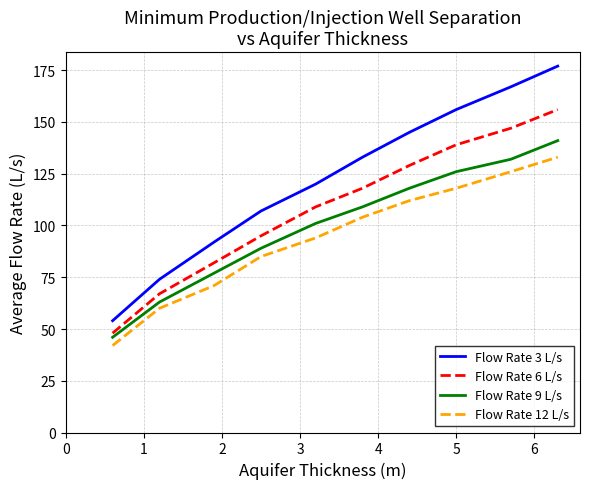

List the series in order of their peak value, highest first.

Flow Rate 3 L/s, Flow Rate 6 L/s, Flow Rate 9 L/s, Flow Rate 12 L/s